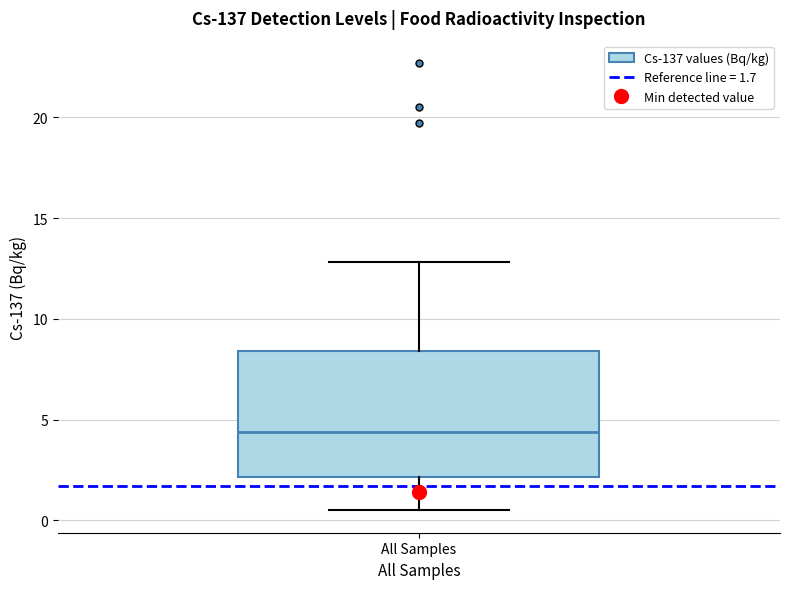

Where is the lower edge of the box for All Samples on the y-axis? The values are not printed on the chart, so give them approximately, as read against the axis.

2.0